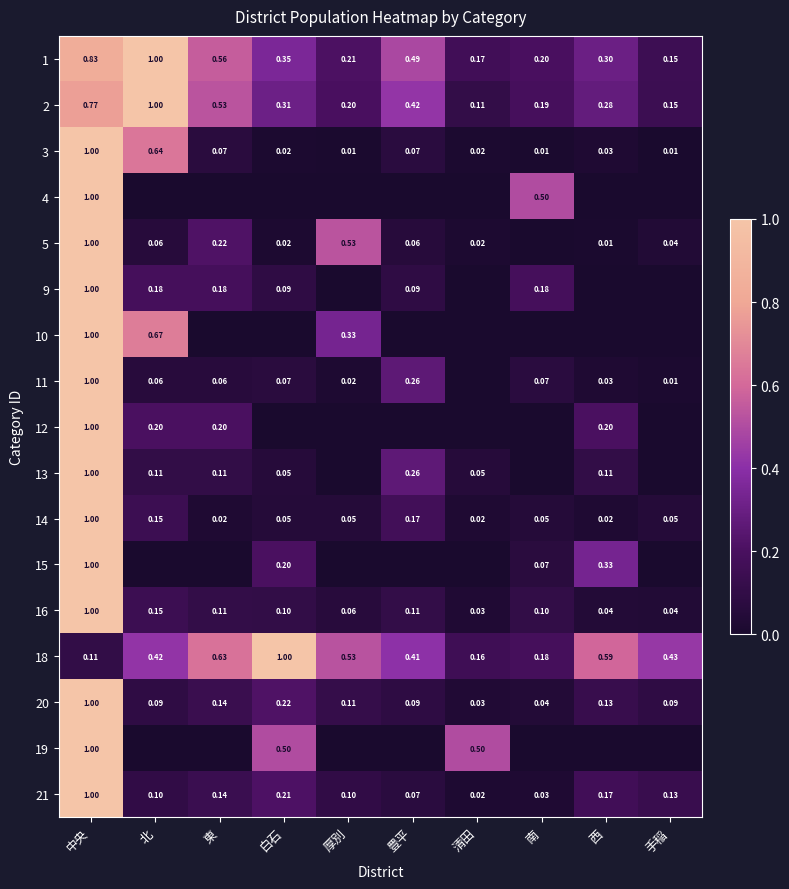

List the labels in order of 18 value, largest first.

白石, 東, 西, 厚別, 手稲, 北, 豊平, 南, 清田, 中央